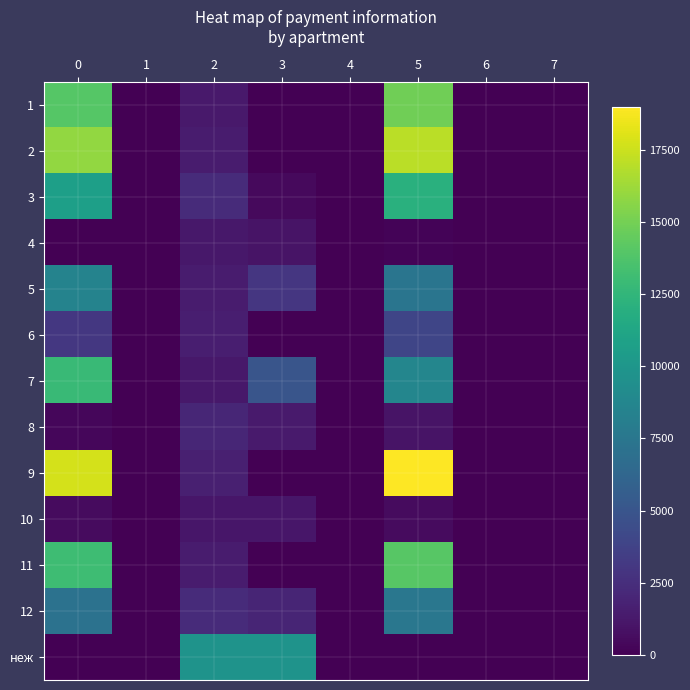

Rank the series by their maximum value, from lowest to highest.

10, 4, 8, 6, 12, 5, неж, 3, 7, 11, 1, 2, 9